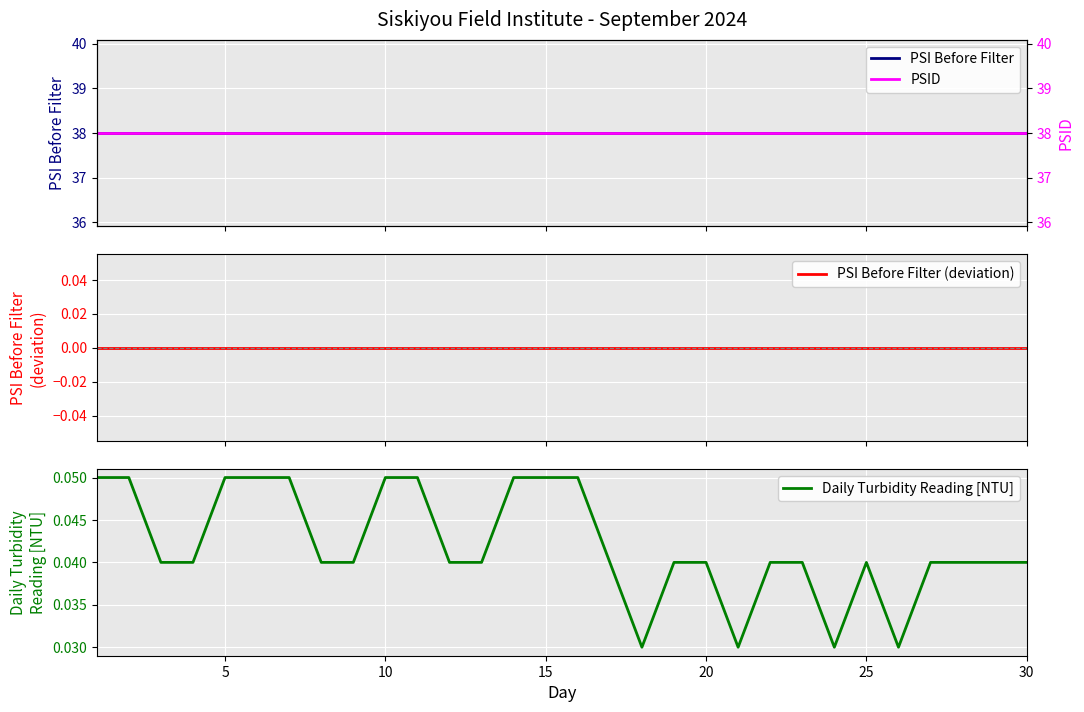

True or false: Daily Turbidity Reading [NTU] and PSID cross at least once.

False